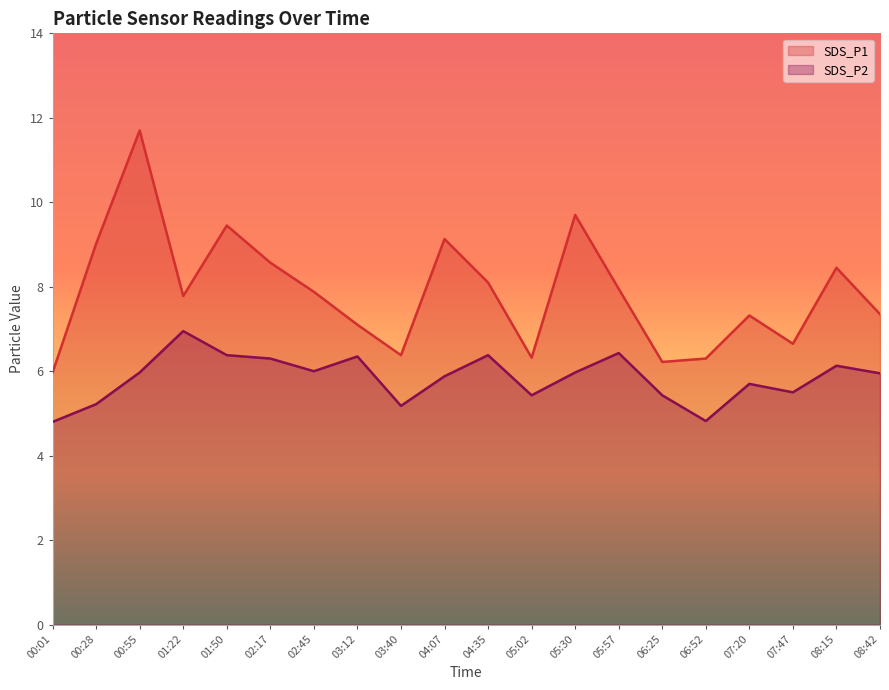

Which series has the largest total across all categories?

SDS_P1